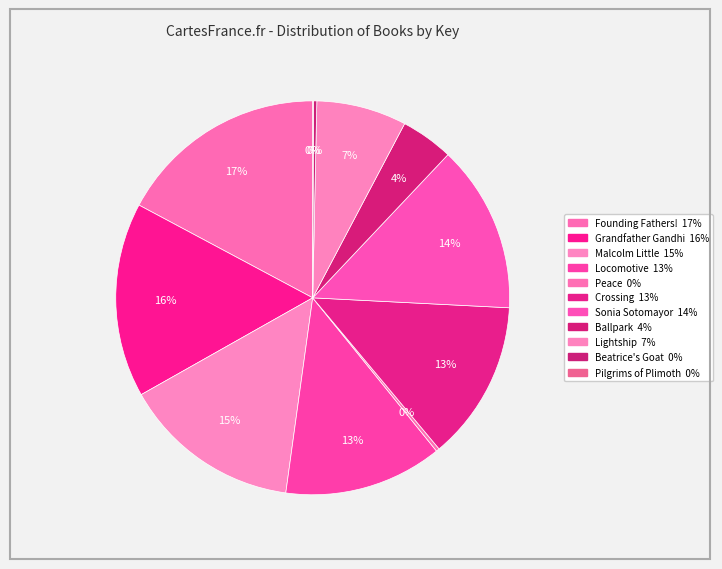

Does Malcolm Little represent more than half of the total?

No